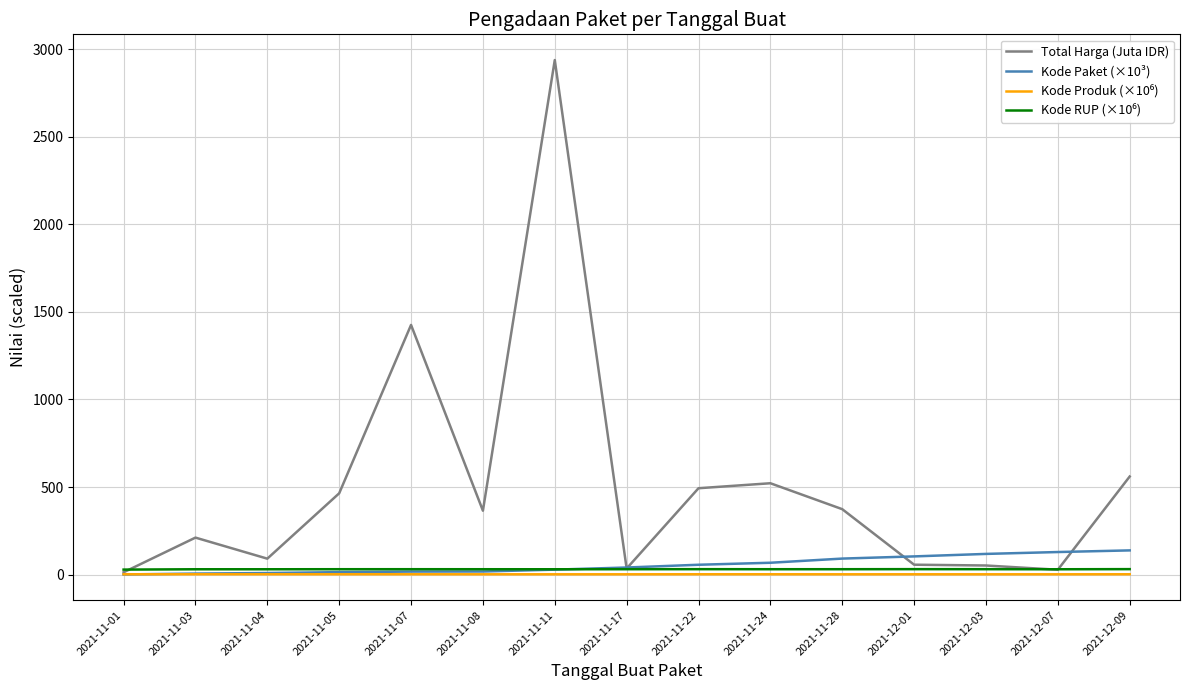

Is this an area chart (filled region under the line)?

No